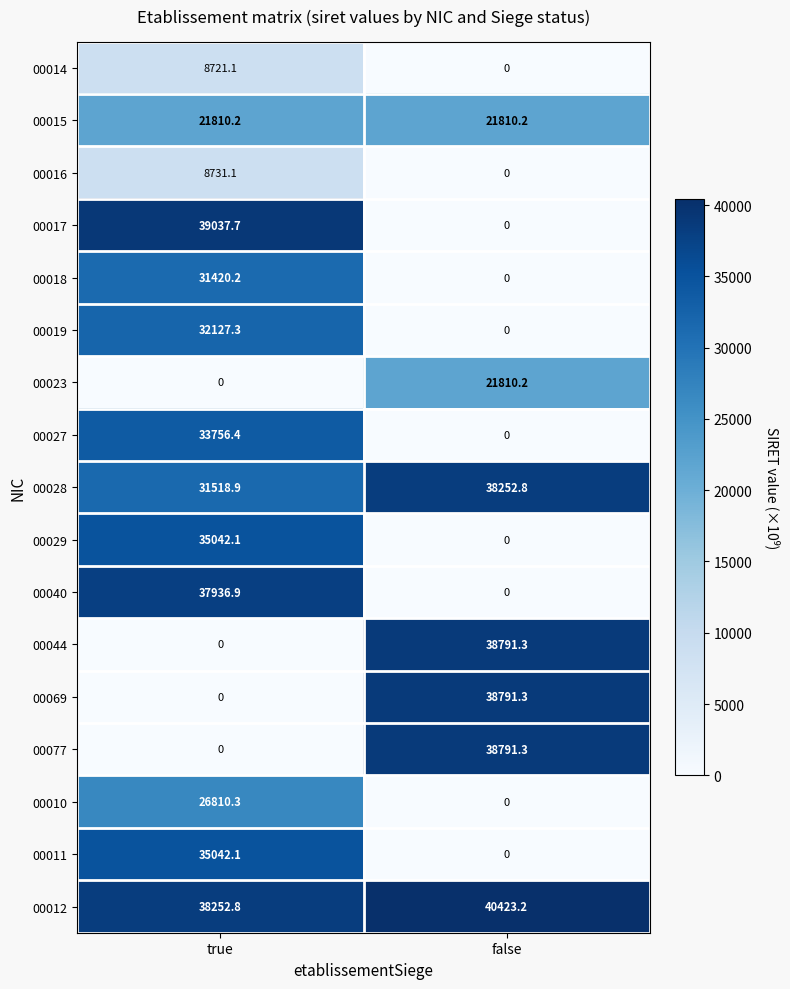

Which category has the highest value in the 00027 series?

true